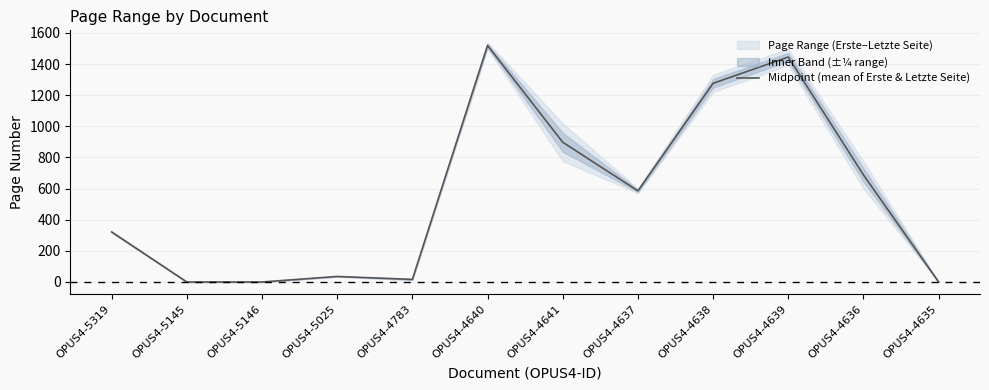

True or false: the data shows 320.7 at OPUS4-4636.

False